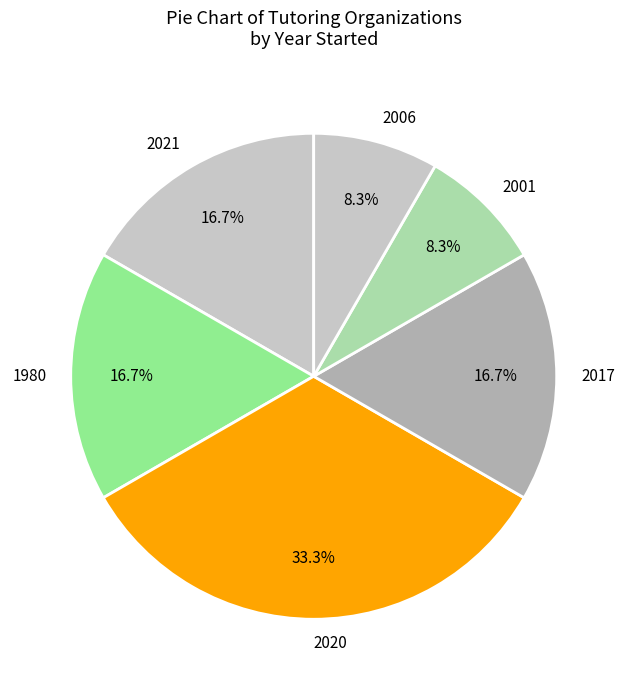

What is the ratio of the value at 2001 to the value at 1980?

0.5